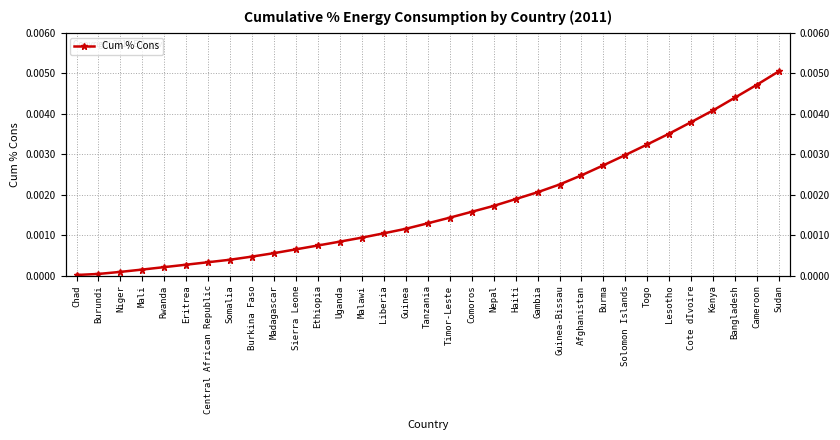

Does the chart have visible grid lines?

Yes